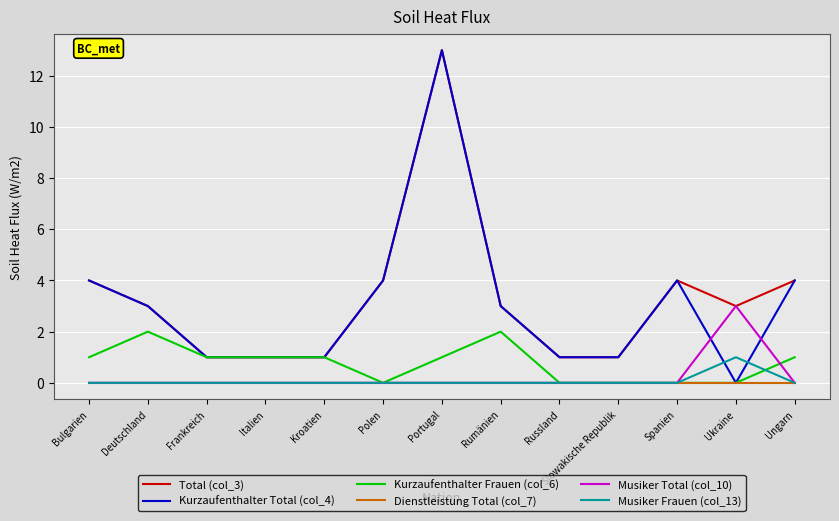

True or false: Musiker Frauen (col_13) and Total (col_3) intersect in this chart.

False